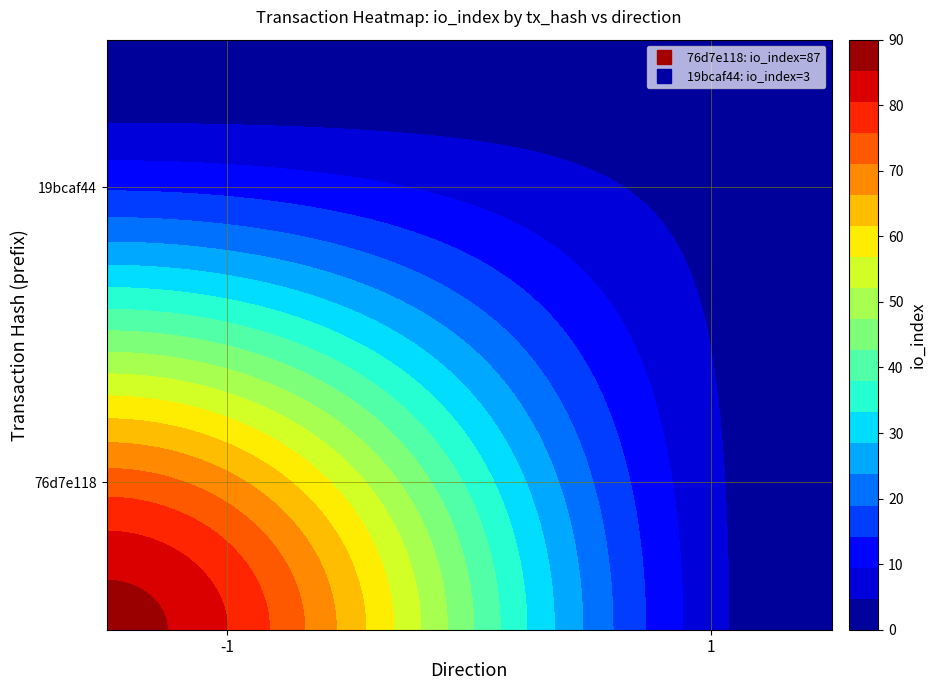

Count the 76d7e118a6faa8eb275ed71b97c0d03bb135bfc values in the range -1 to 87.

2